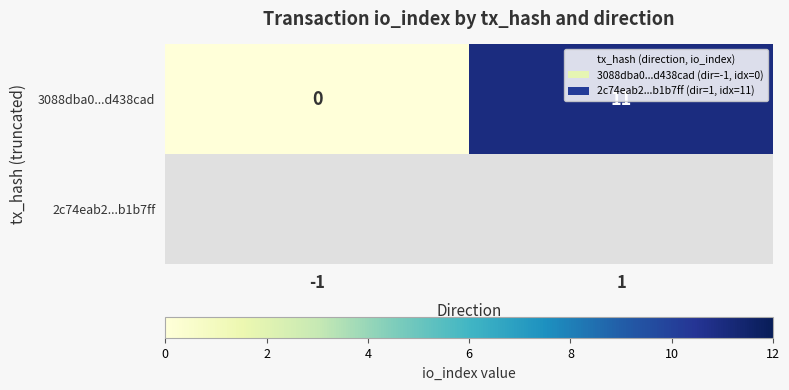

What is the sum of all 3088dba0...d438cad values?

11